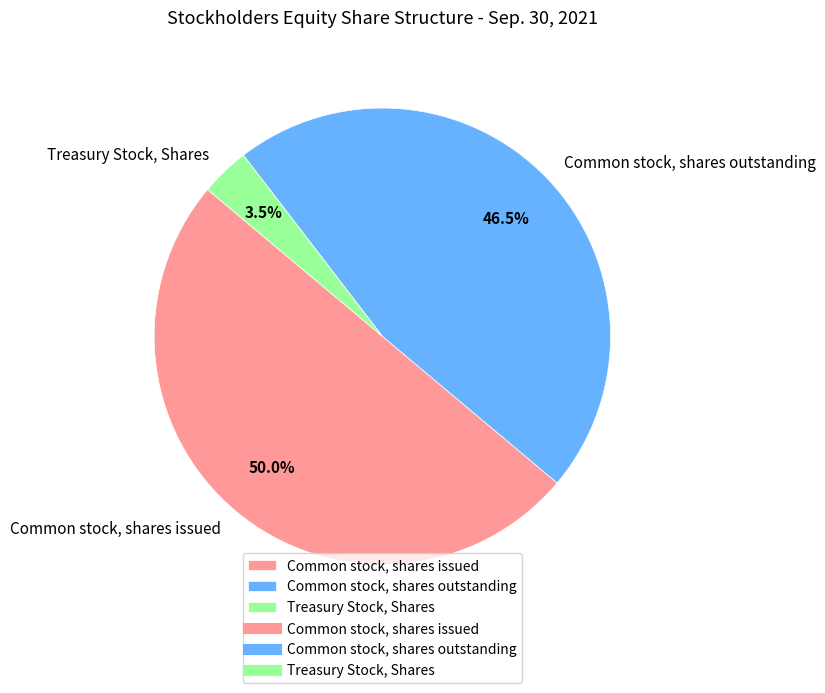

Which has a higher value, Treasury Stock, Shares or Common stock, shares outstanding?

Common stock, shares outstanding